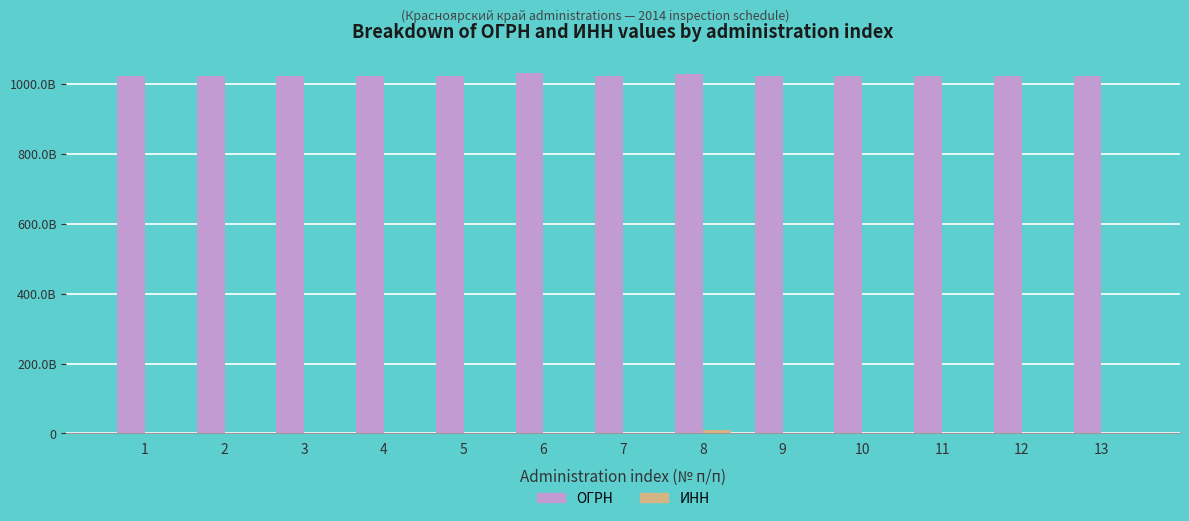

Are the bars horizontal?

No